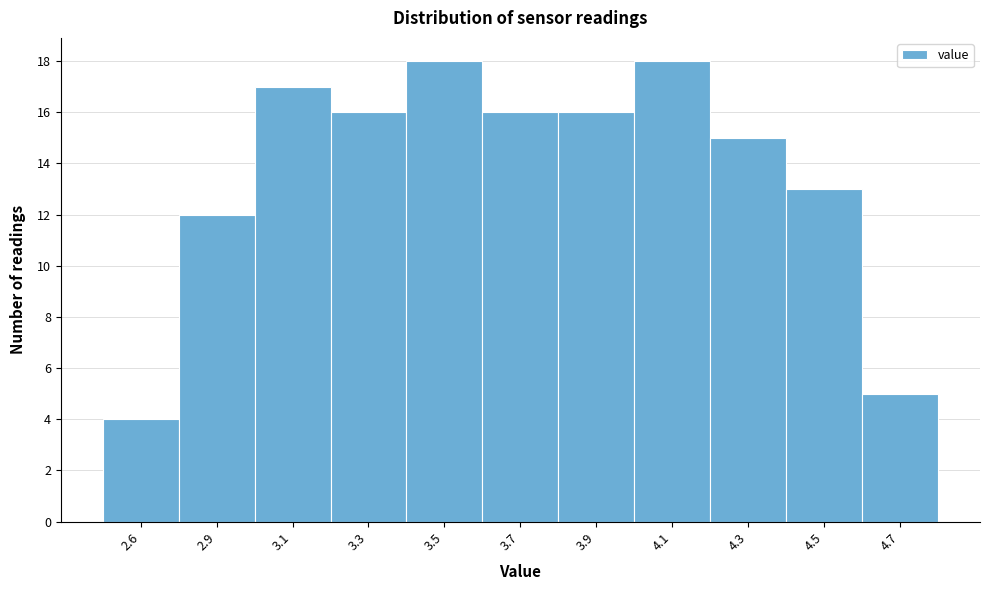

Reading left to right, list all the values displayed in this chart.

2.6=4	2.9=12	3.1=17	3.3=16	3.5=18	3.7=16	3.9=16	4.1=18	4.3=15	4.5=13	4.7=5